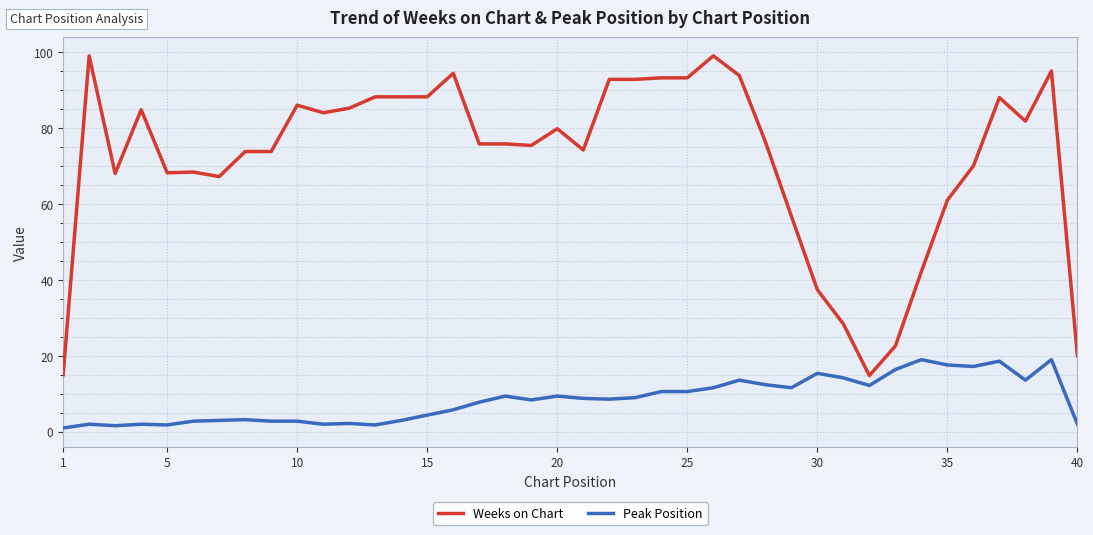

Rank the series by their maximum value, from lowest to highest.

Peak Position, Weeks on Chart